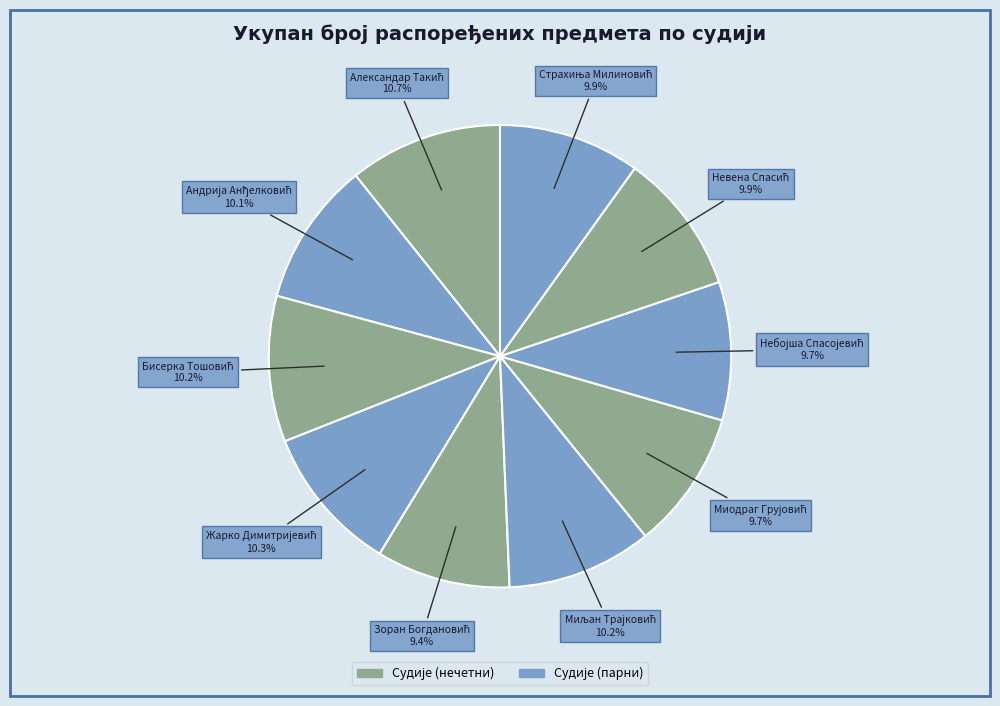

Which category has the biggest portion of the pie?

Александар Такић